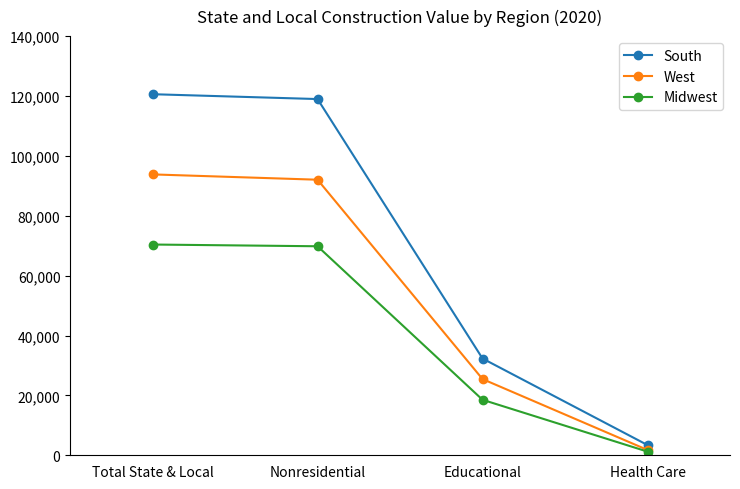

What is the label of the 1st point from the left?

Total State & Local